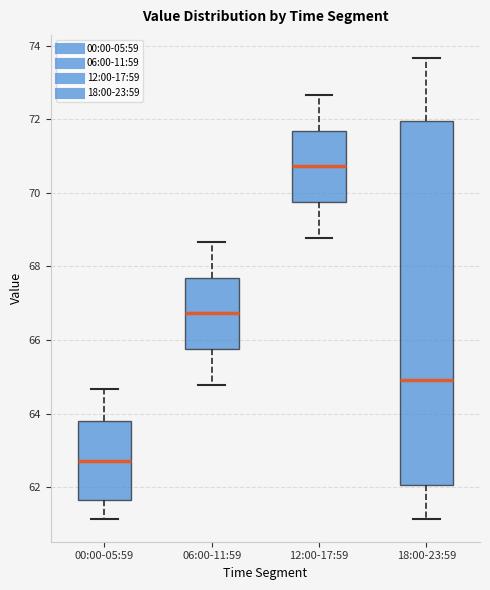

Where does the lower whisker of the box for 12:00-17:59 end on the y-axis? The values are not printed on the chart, so give them approximately, as read against the axis.

68.8